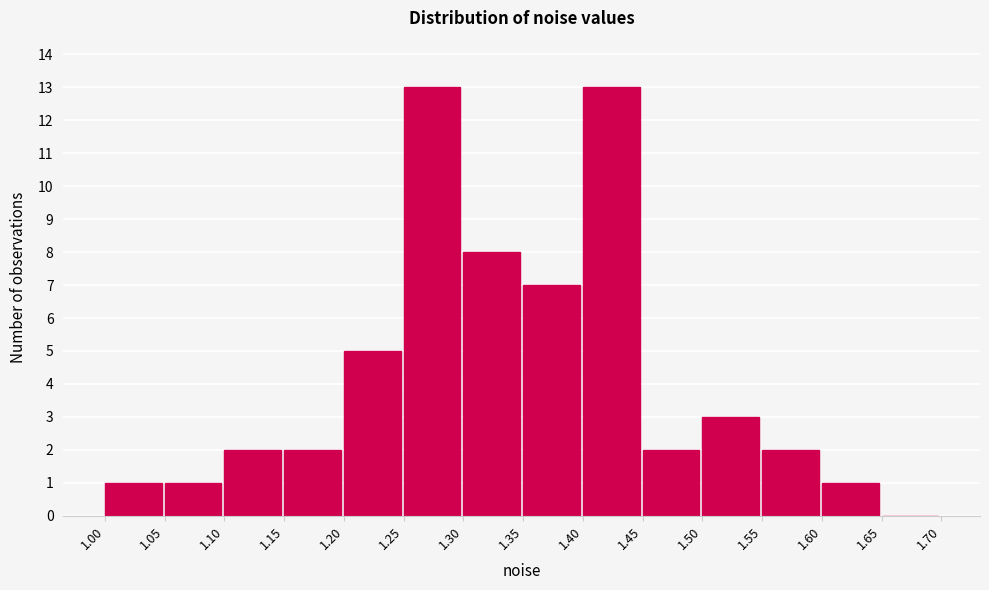

Reading left to right, list every bar in this chart as the range it spans on the x-axis followed by its height. The values are not printed on the chart, so give them approximately, as read against the axis.

1.00 to 1.05: 1
1.05 to 1.10: 1
1.10 to 1.15: 2
1.15 to 1.20: 2
1.20 to 1.25: 5
1.25 to 1.30: 13
1.30 to 1.35: 8
1.35 to 1.40: 7
1.40 to 1.45: 13
1.45 to 1.50: 2
1.50 to 1.55: 3
1.55 to 1.60: 2
1.60 to 1.65: 1
1.65 to 1.70: 0